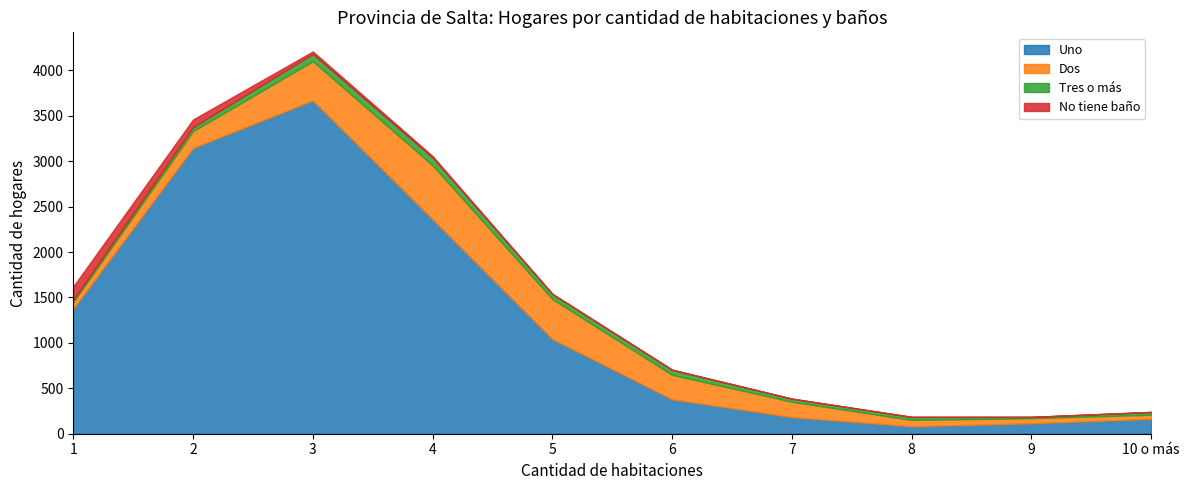

At which label is No tiene baño closest to 74?

2